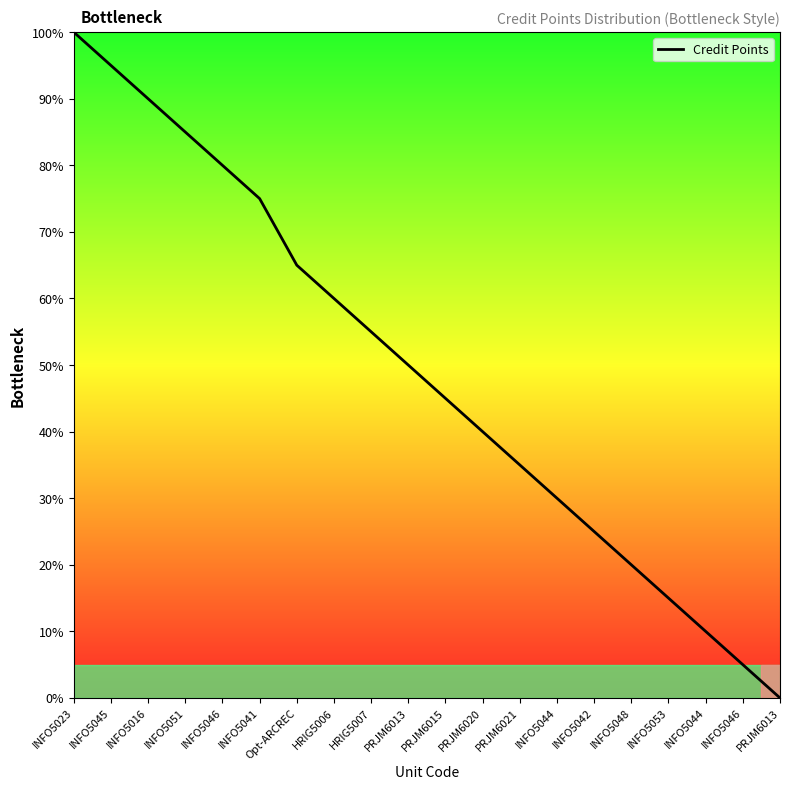

How many values are above zero?

19